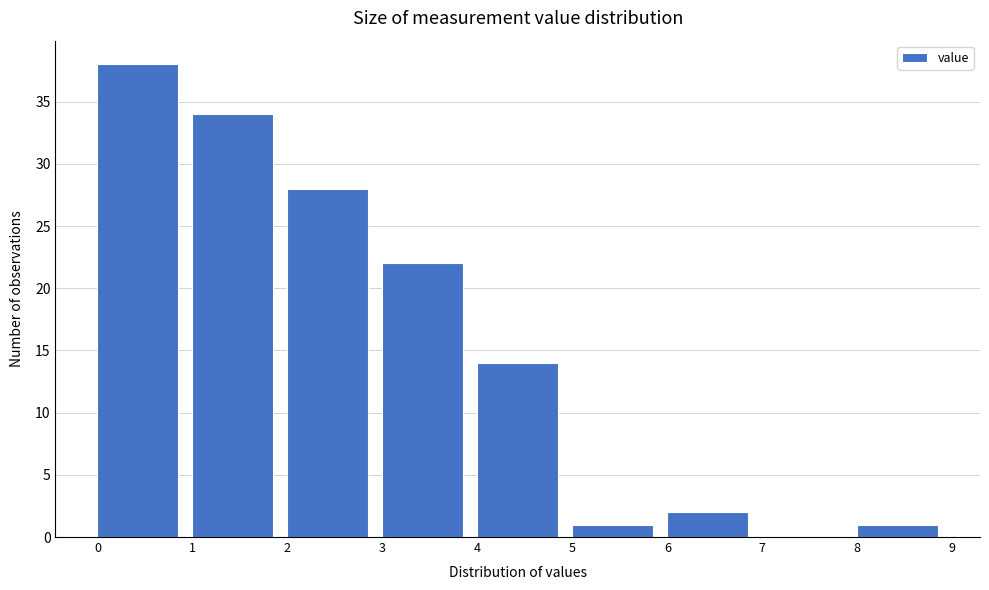

Reading left to right, transcribe this chart: for each bar, give the range it covers on the x-axis and its height. The values are not printed on the chart, so give them approximately, as read against the axis.

0 to 1: 38
1 to 2: 34
2 to 3: 28
3 to 4: 22
4 to 5: 14
5 to 6: 1
6 to 7: 2
7 to 8: 0
8 to 9: 1